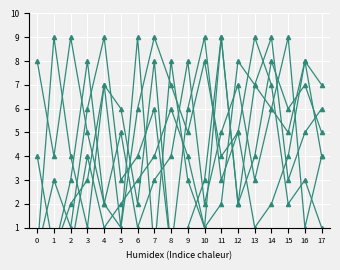

Reading right to left, extract all data points from this chart.

col_6: 17=1	16=3	15=2	14=7	13=9	12=5	11=4	10=8	9=5	8=7	7=9	6=6	5=1	4=2	3=5	2=9	1=4	0=8
col_3: 17=4	16=8	15=5	14=6	13=7	12=2	11=9	10=1	9=3	8=8	7=0	6=9	5=1	4=7	3=3	2=2	1=0	0=4
col_5: 17=5	16=7	15=6	14=8	13=4	12=2	11=9	10=3	9=1	8=0	7=8	6=2	5=6	4=7	3=1	2=4	1=9	0=0
col_8: 17=7	16=8	15=4	14=2	13=1	12=5	11=3	10=9	9=6	8=0	7=6	6=4	5=3	4=9	3=6	2=1	1=3	0=0
col_2: 17=4	16=1	15=9	14=6	13=3	12=7	11=5	10=2	9=8	8=4	7=3	6=1	5=5	4=2	3=8	2=3	1=0	0=0
col_7: 17=6	16=5	15=3	14=9	13=7	12=8	11=2	10=1	9=4	8=6	7=4	6=3	5=2	4=1	3=4	2=0	1=0	0=0